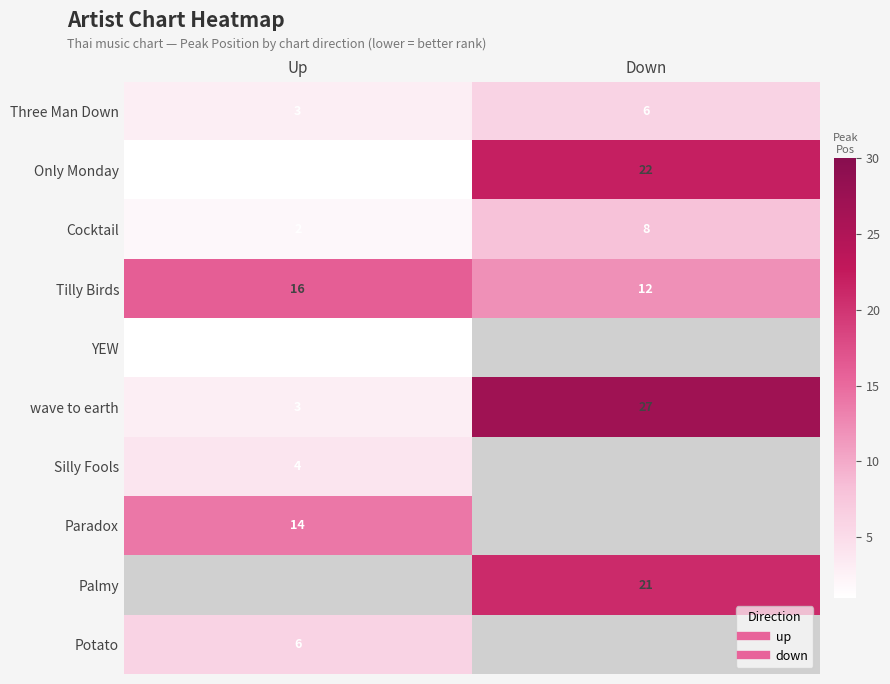

Rank the series by their maximum value, from lowest to highest.

YEW, Silly Fools, Three Man Down, Potato, Cocktail, Paradox, Tilly Birds, Only Monday, wave to earth, Palmy